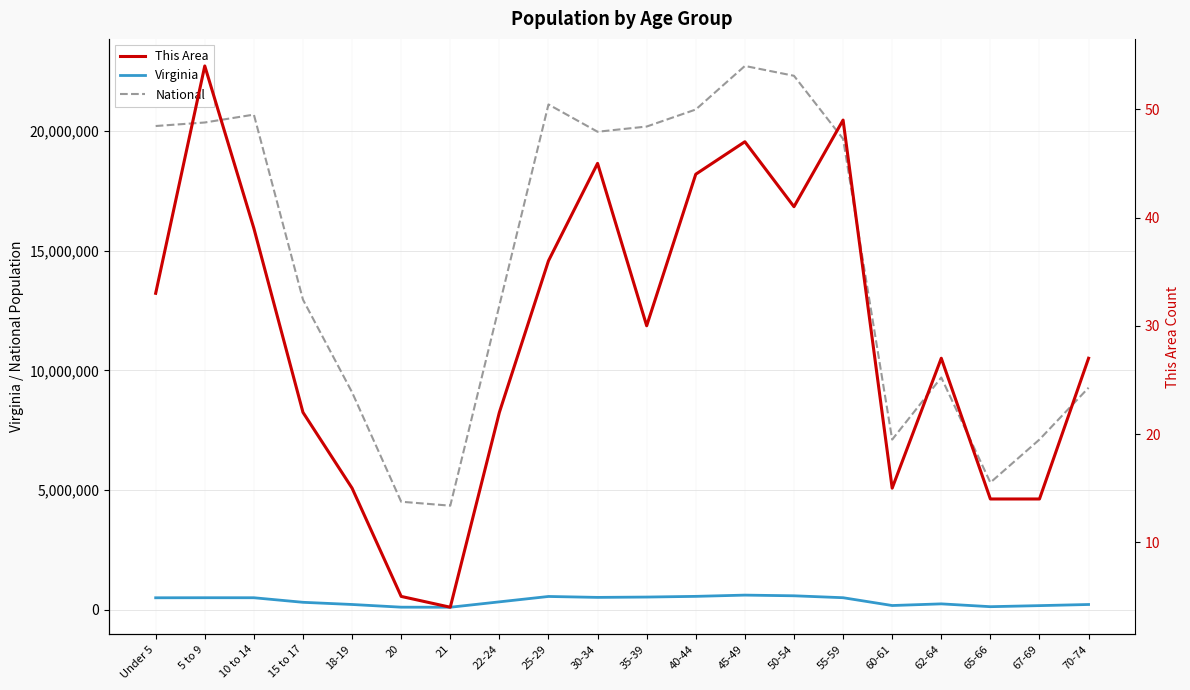

What is the difference between the second highest and second lowest values in the This Area series?

44